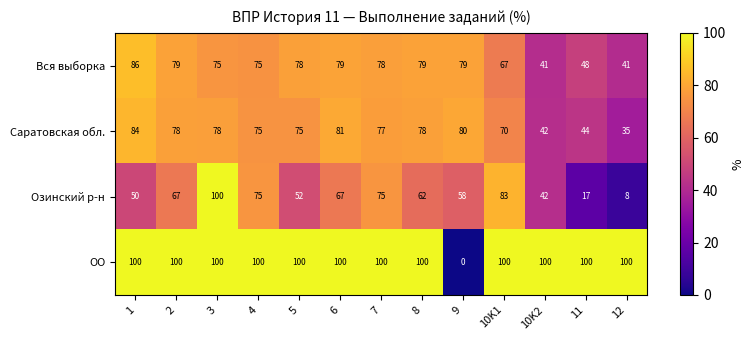

What is the average value of the Саратовская обл. series?

69